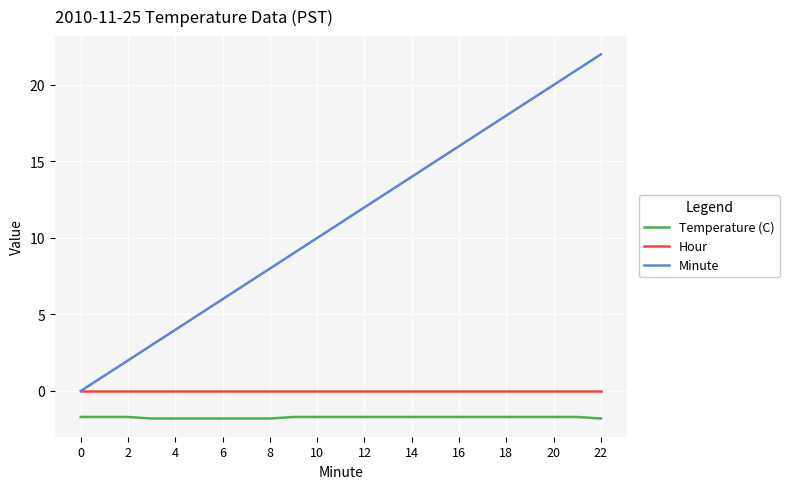

True or false: Temperature (C) and Hour cross at least once.

False